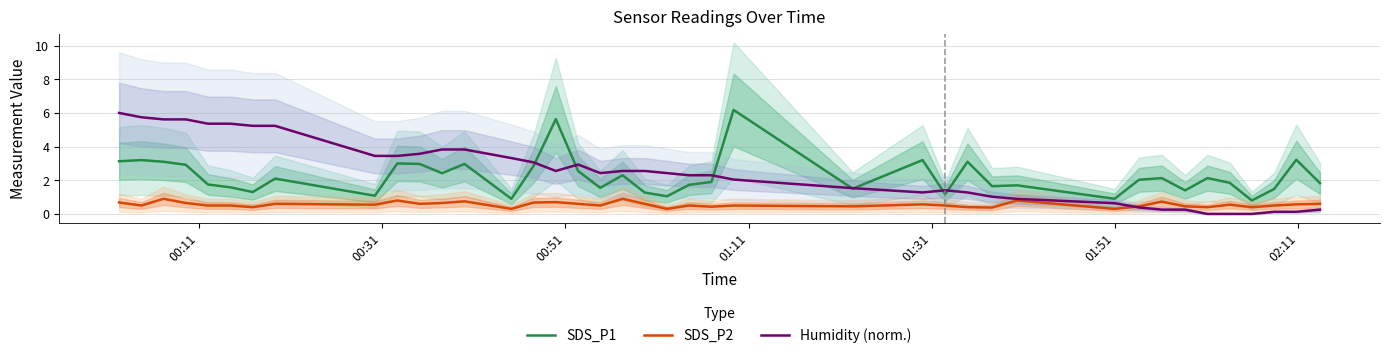

Rank the series by their maximum value, from lowest to highest.

SDS_P2, Humidity (norm.), SDS_P1